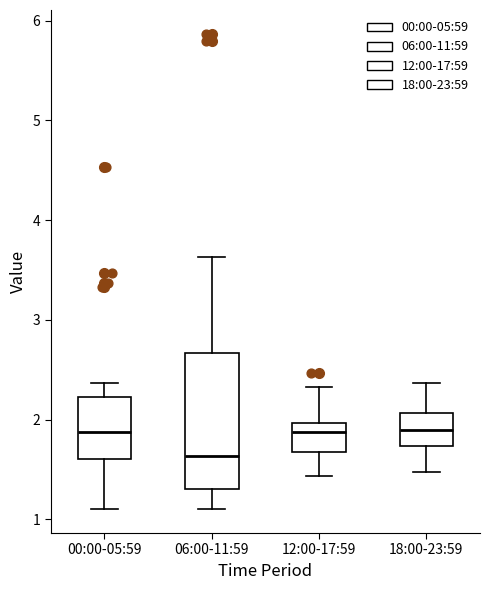

Reading left to right, transcribe this box plot: for each box, give where its median line is, the range the box spans, and where its two whiskers end, as read against the y-axis. The values are not printed on the chart, so give them approximately, as read against the axis.

00:00-05:59: median 1.9, box 1.6 to 2.2, whiskers 1.1 to 2.4
06:00-11:59: median 1.6, box 1.3 to 2.7, whiskers 1.1 to 3.6
12:00-17:59: median 1.9, box 1.7 to 2.0, whiskers 1.4 to 2.3
18:00-23:59: median 1.9, box 1.7 to 2.1, whiskers 1.5 to 2.4